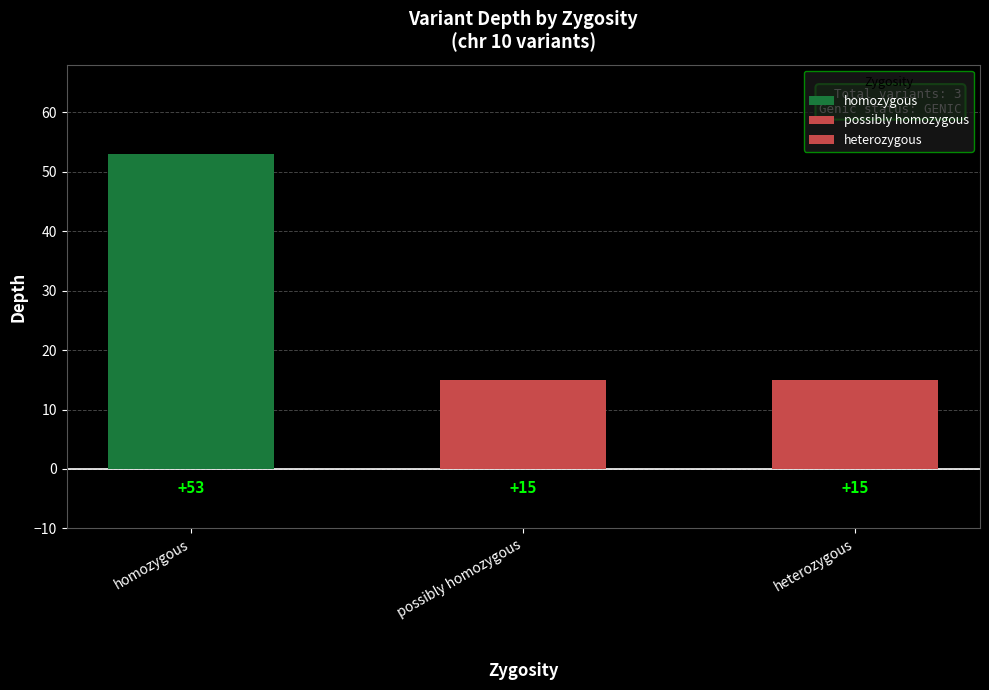

Reading left to right, transcribe all the data shown in this chart.

53	15	15